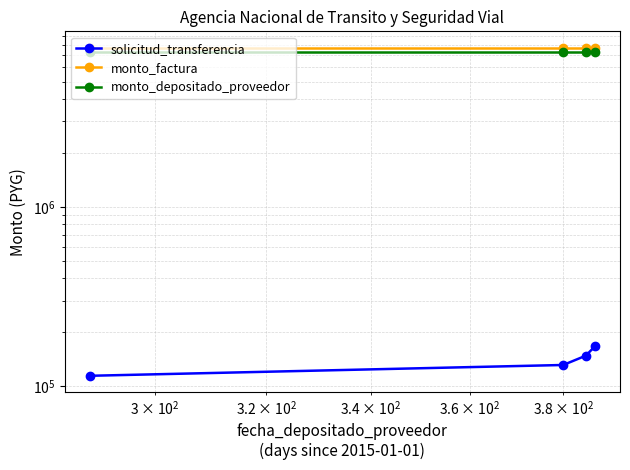

Does the chart have visible grid lines?

Yes